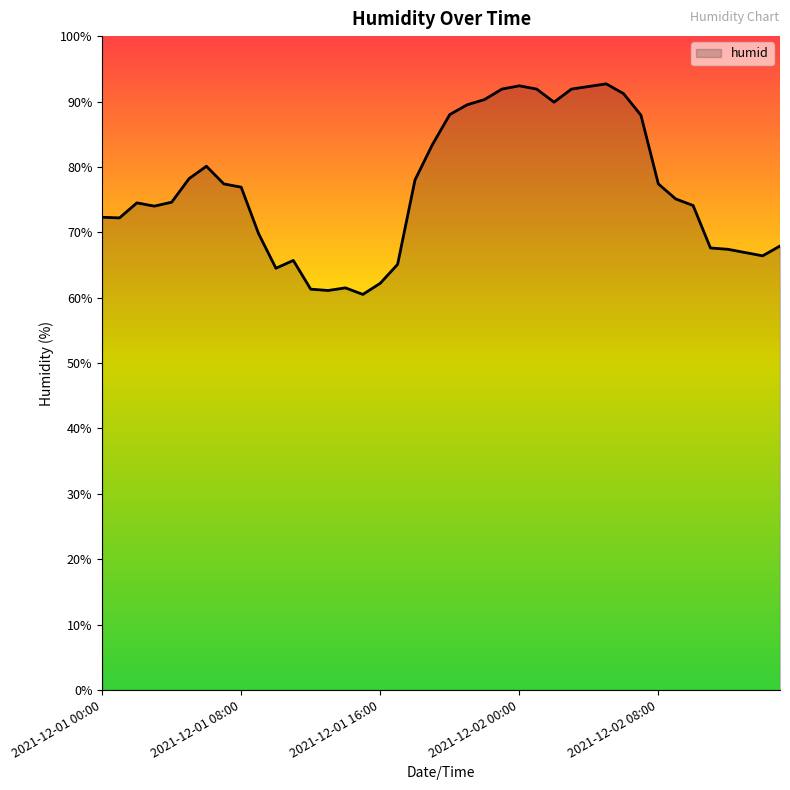

What is the difference between the maximum and minimum values?

32.2